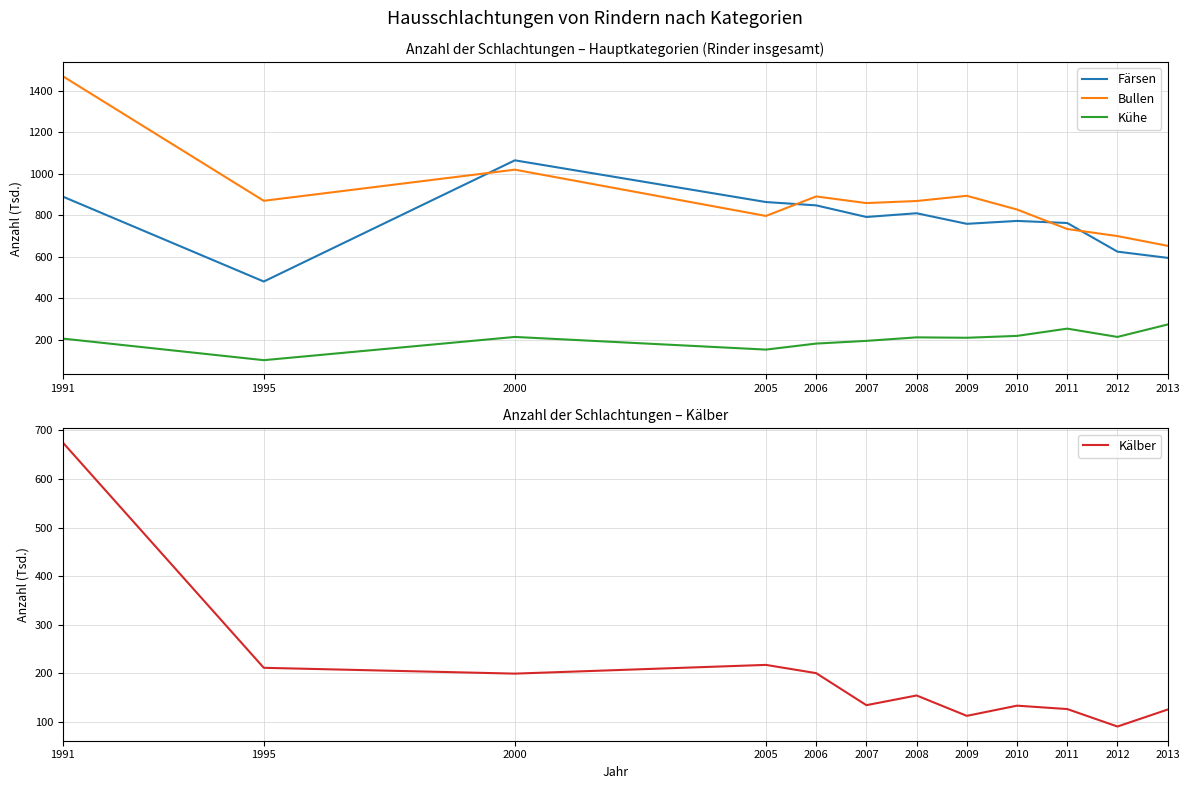

Reading left to right, list all the values displayed in this chart.

Färsen: 889	480	1064	863	847	791	809	758	772	762	624	594
Bullen: 1469	869	1019	796	890	858	868	893	827	733	699	652
Kühe: 205	101	213	152	181	194	211	209	218	253	213	273
Kälber: 675	211	199	217	200	134	154	112	133	126	90	125